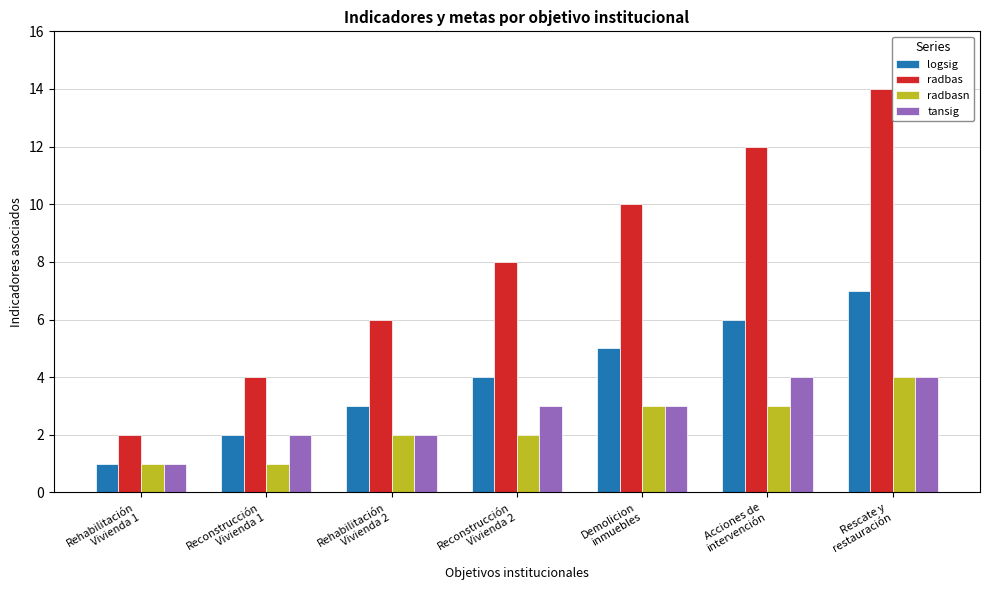

How many bars are there in each group?

4